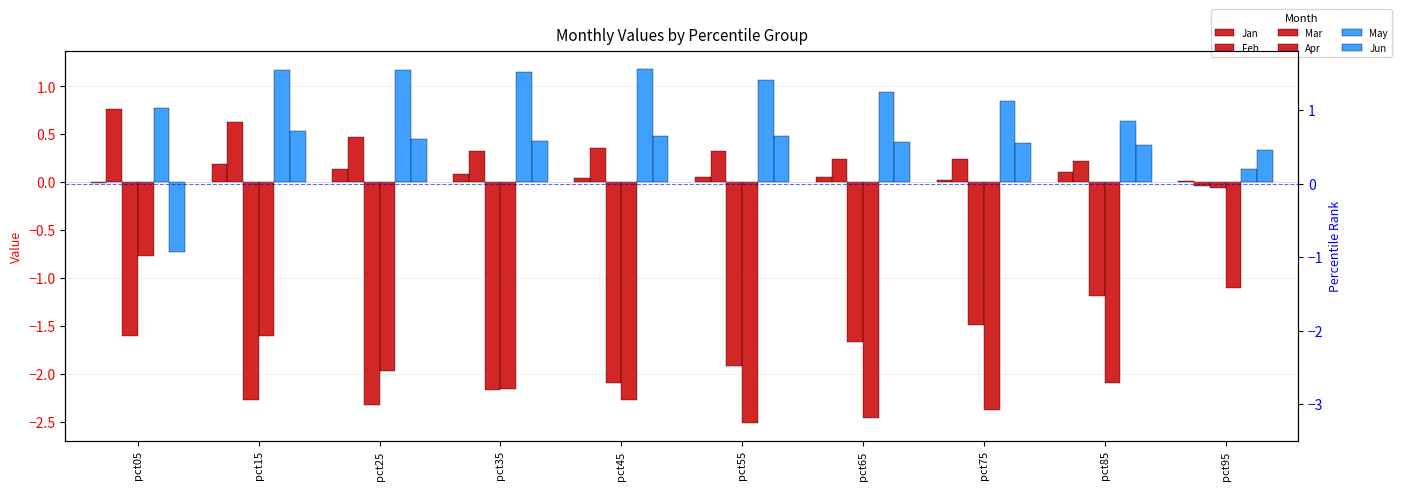

Count the number of data series in this chart.

6